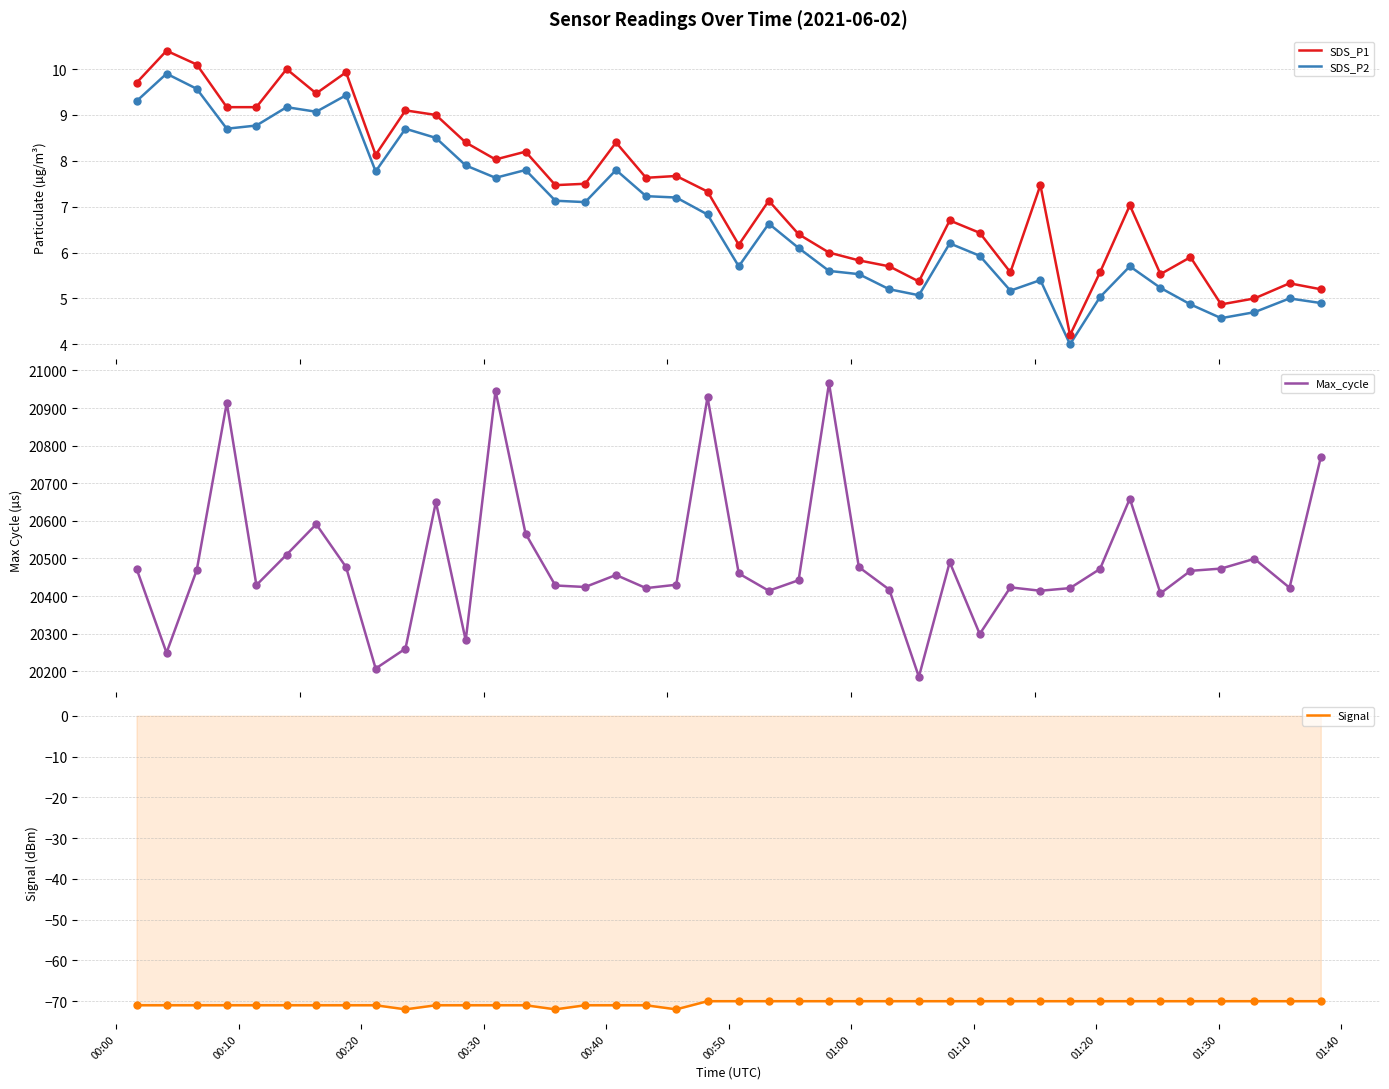

At how many categories does at least one series exceed 12907?

40